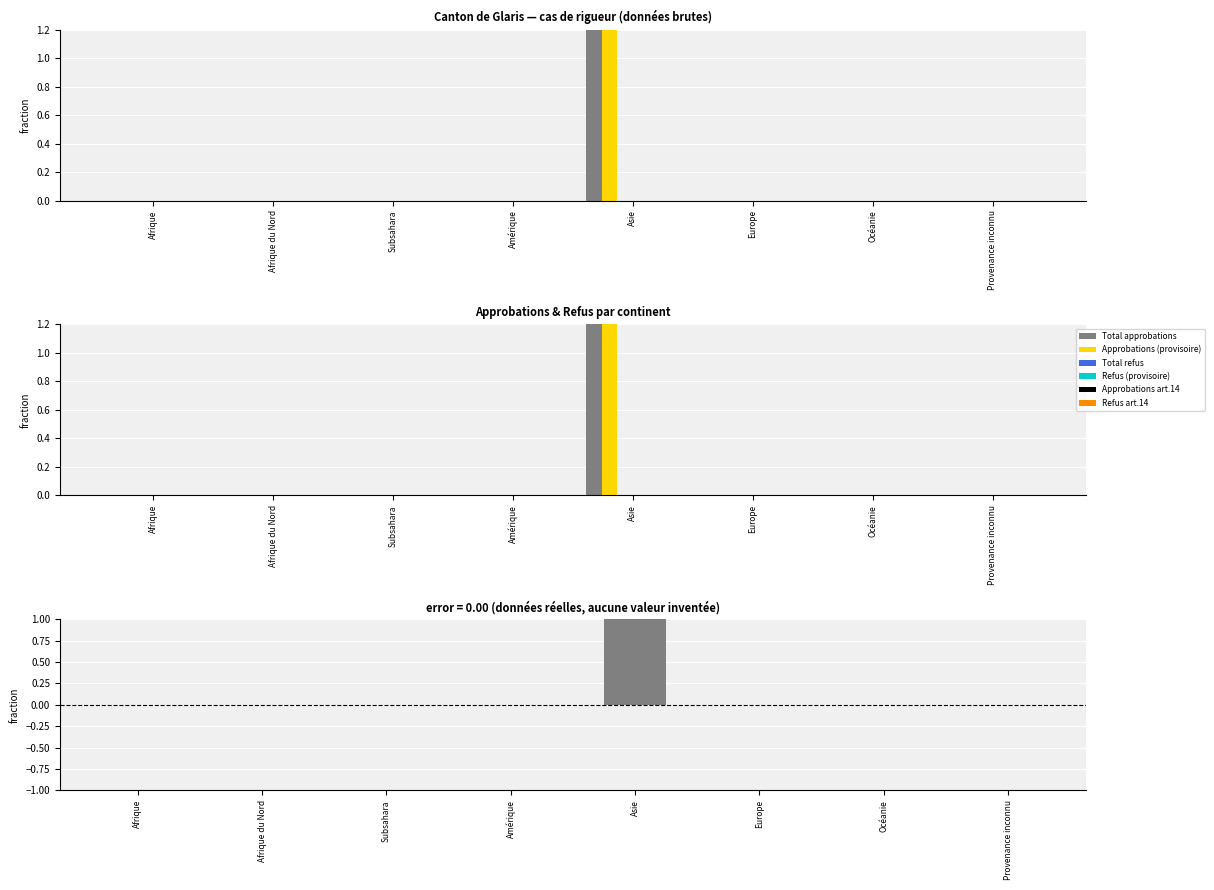

What is the difference between the maximum and minimum values in the Approbations (provisoire) series?

2